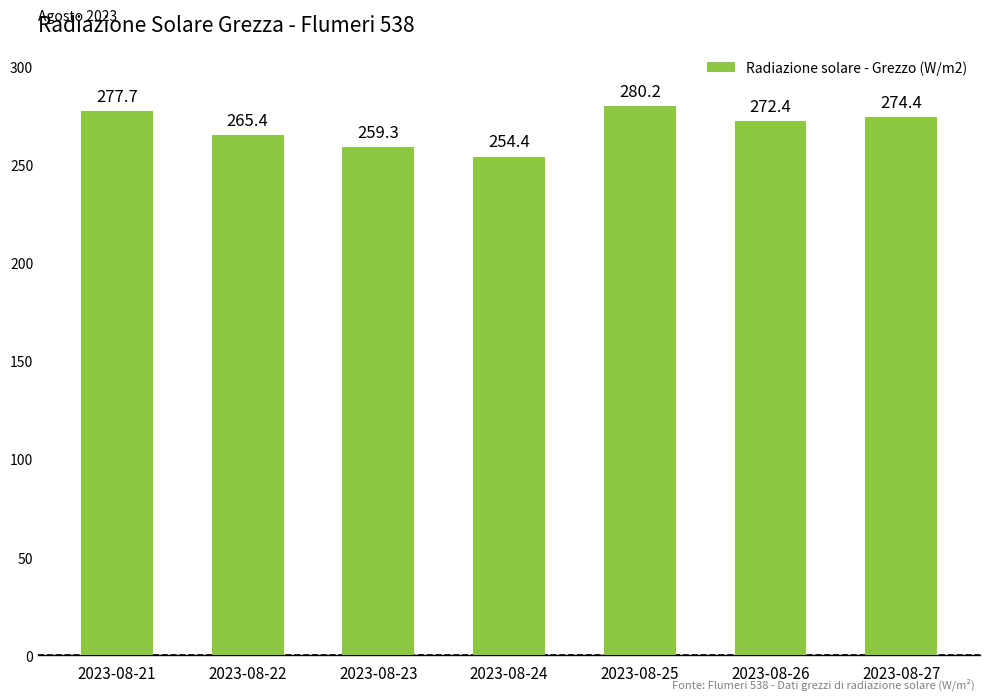

What is the difference between the values at 2023-08-26 and 2023-08-27?

2.0